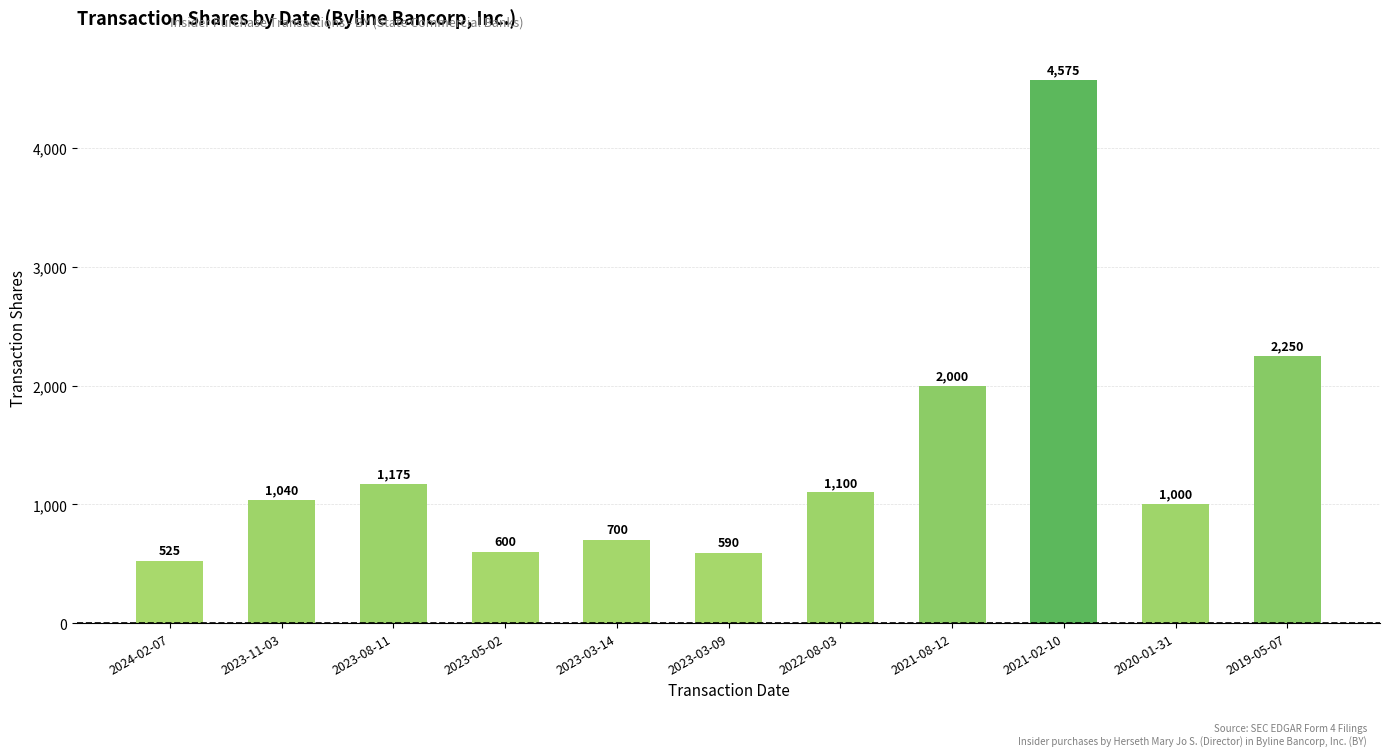

How many bars are there in total?

11